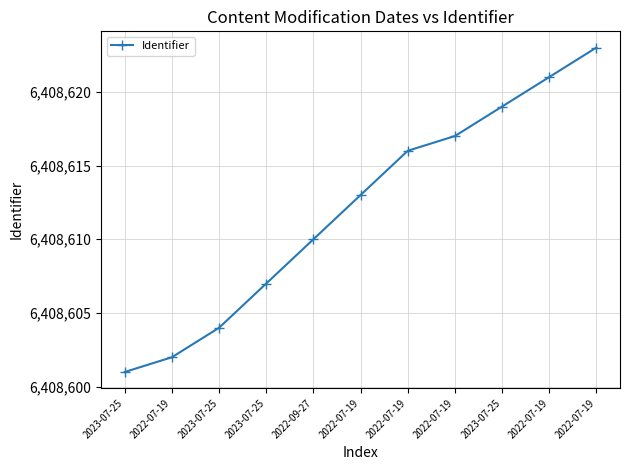

Approximately how many times larger is the value at 2023-07-25 compared to 2023-07-25?

1.0